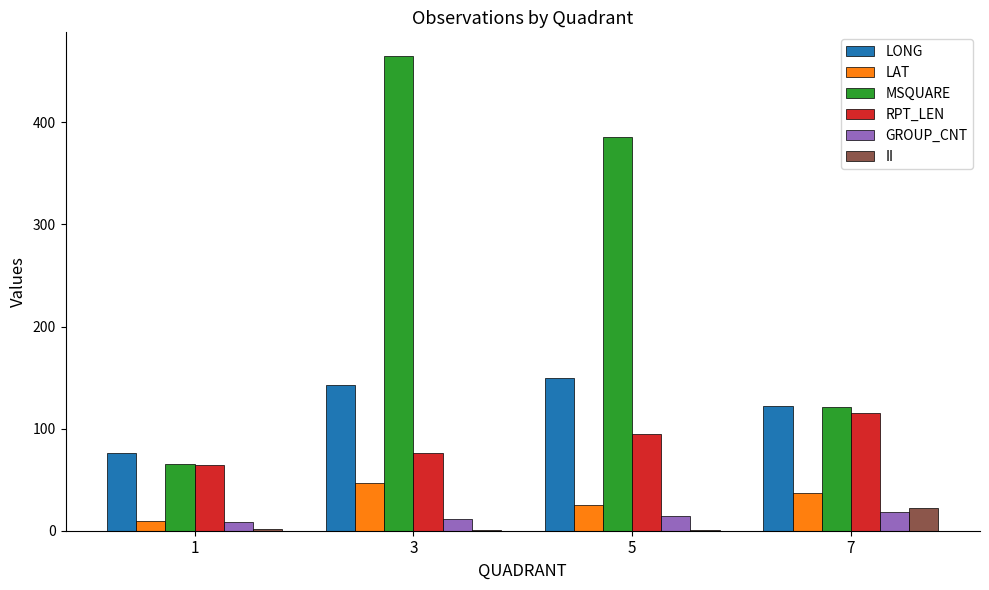

What is the total value across all series at 7?

435.2